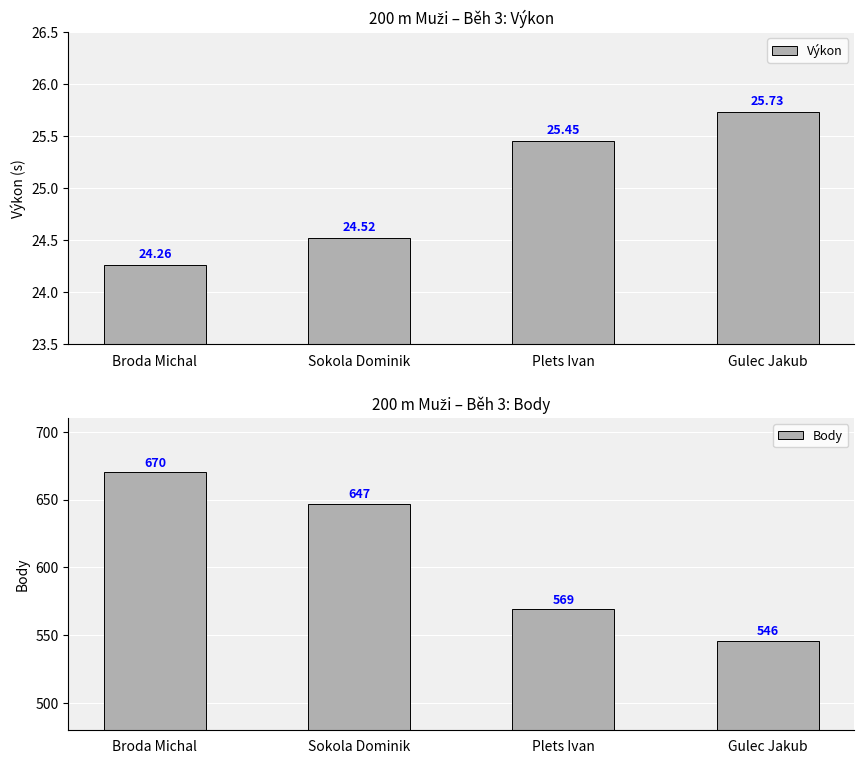

Which series changed the most between Sokola Dominik and Plets Ivan?

Body